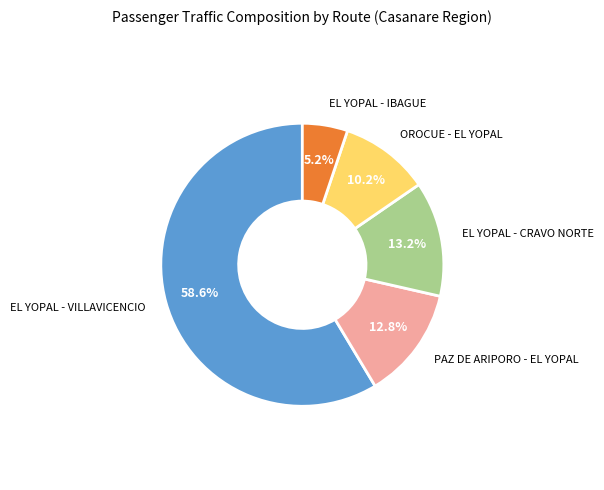

The OROCUE - EL YOPAL slice represents 10% of the pie. True or false?

True